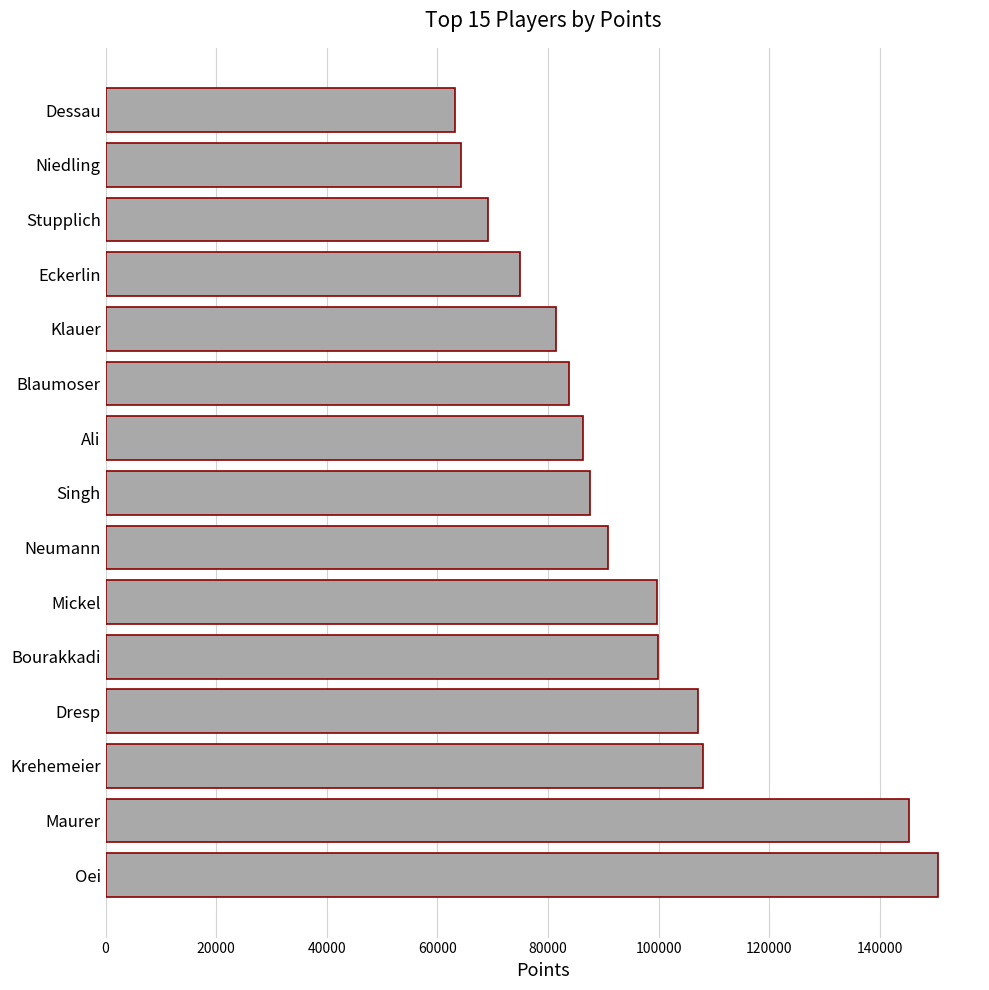

The chart shows a value of 69226 at Stupplich. True or false?

True